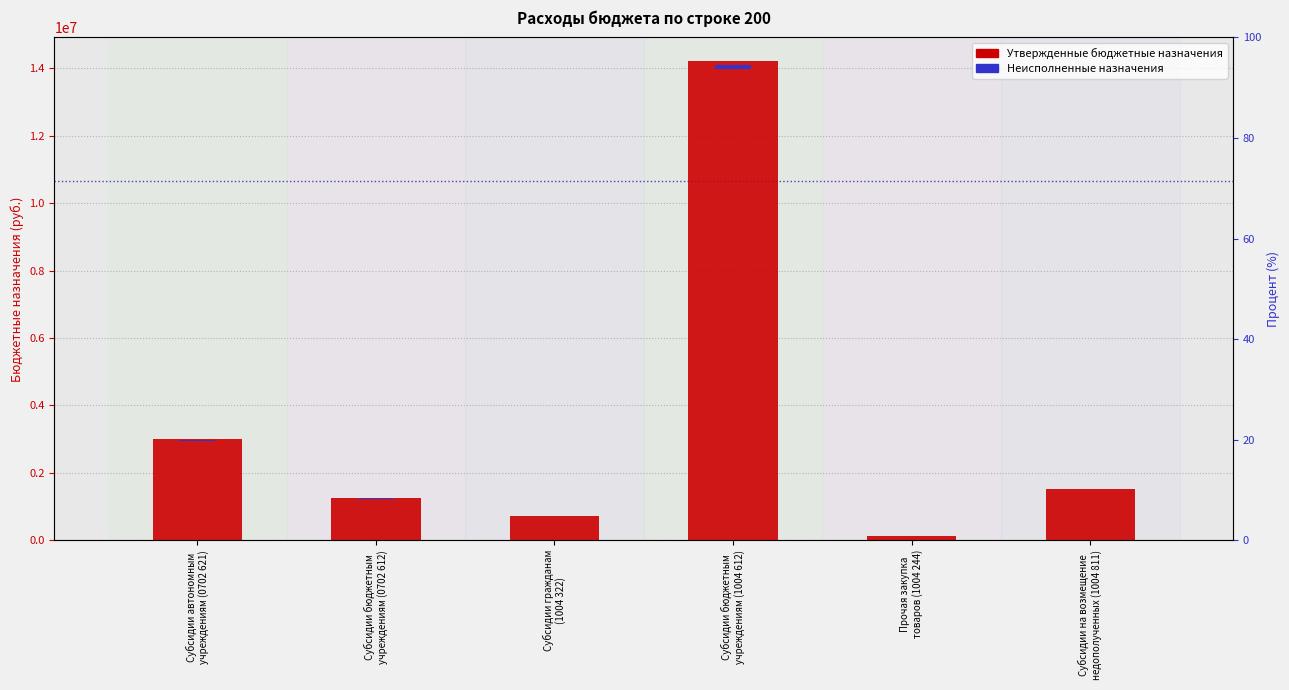

Which label corresponds to the largest value in the chart?

Субсидии бюджетным
учреждениям (1004 612)